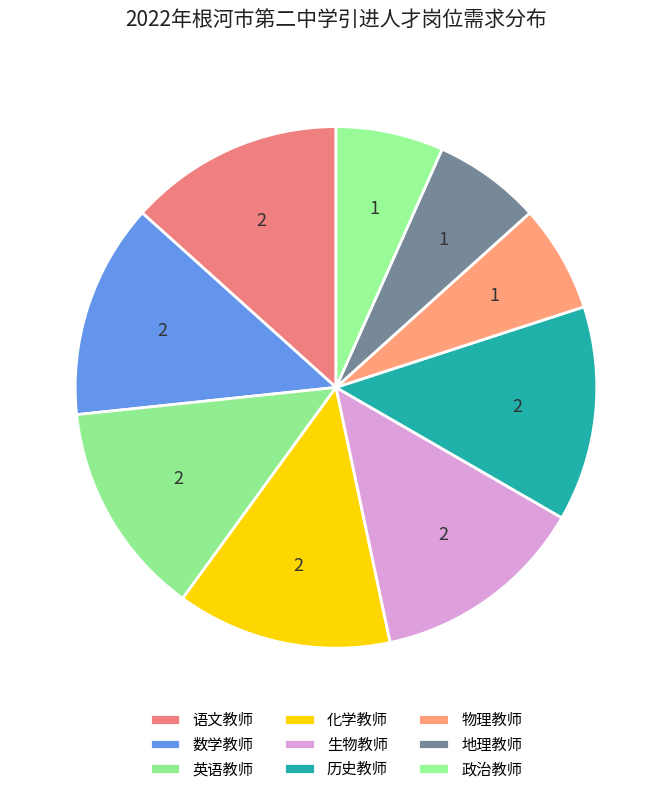

Is there any slice that represents more than half of the pie?

No